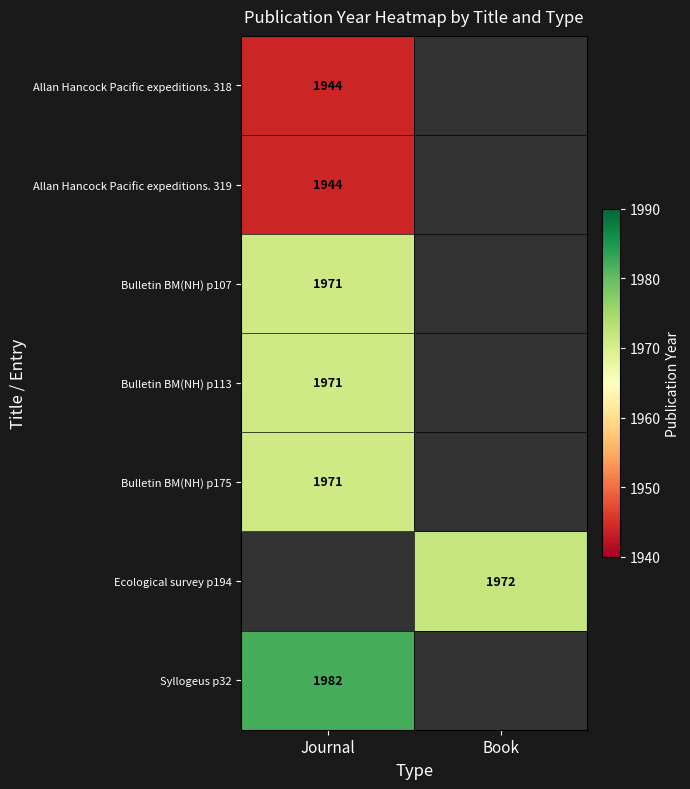

What is the difference between the highest and lowest values at Journal?

38.0